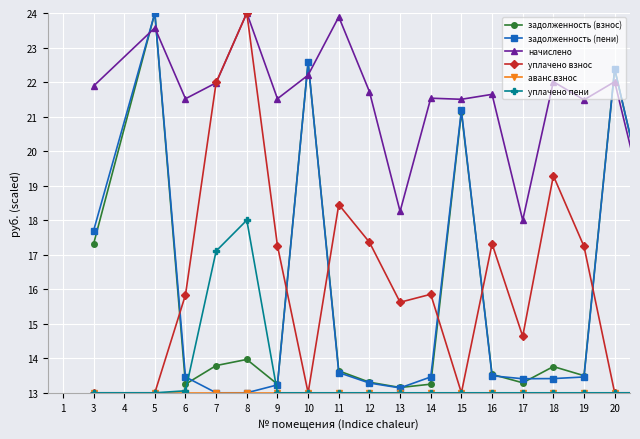

What is the lowest value of the уплачено взнос series?

13.0